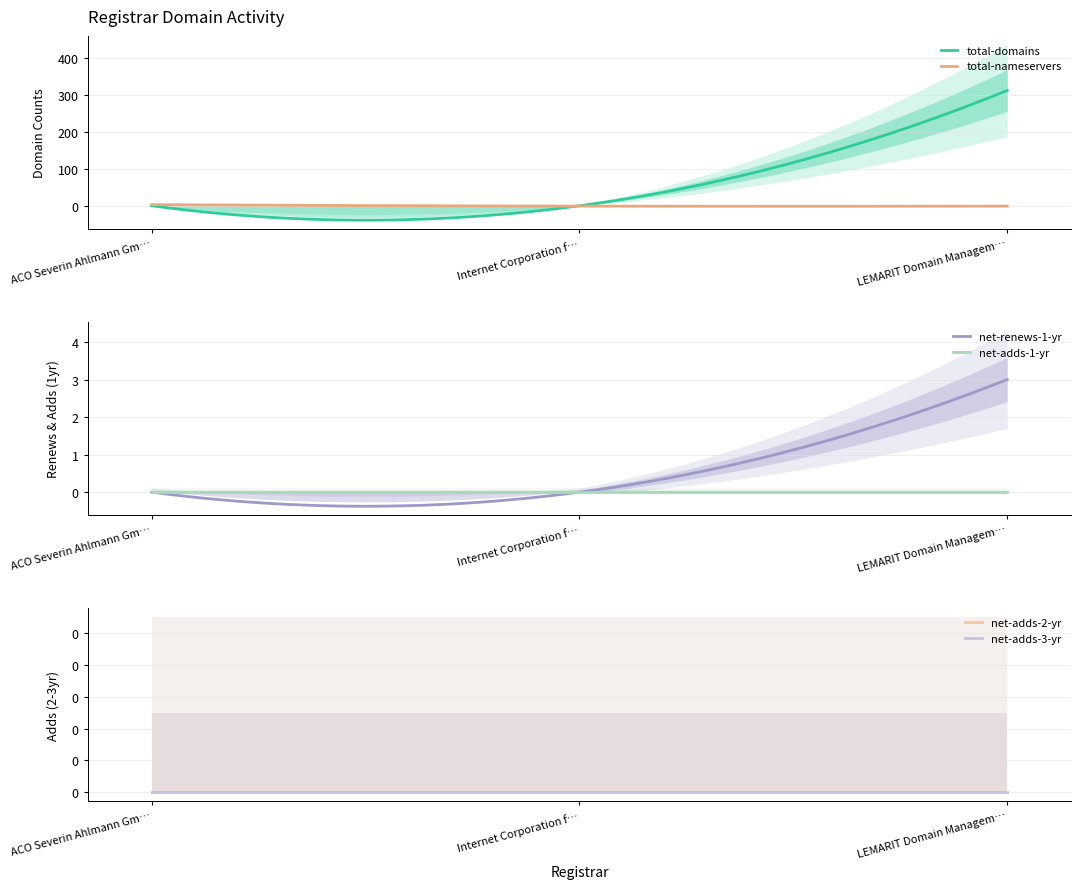

Is this an area chart (filled region under the line)?

No